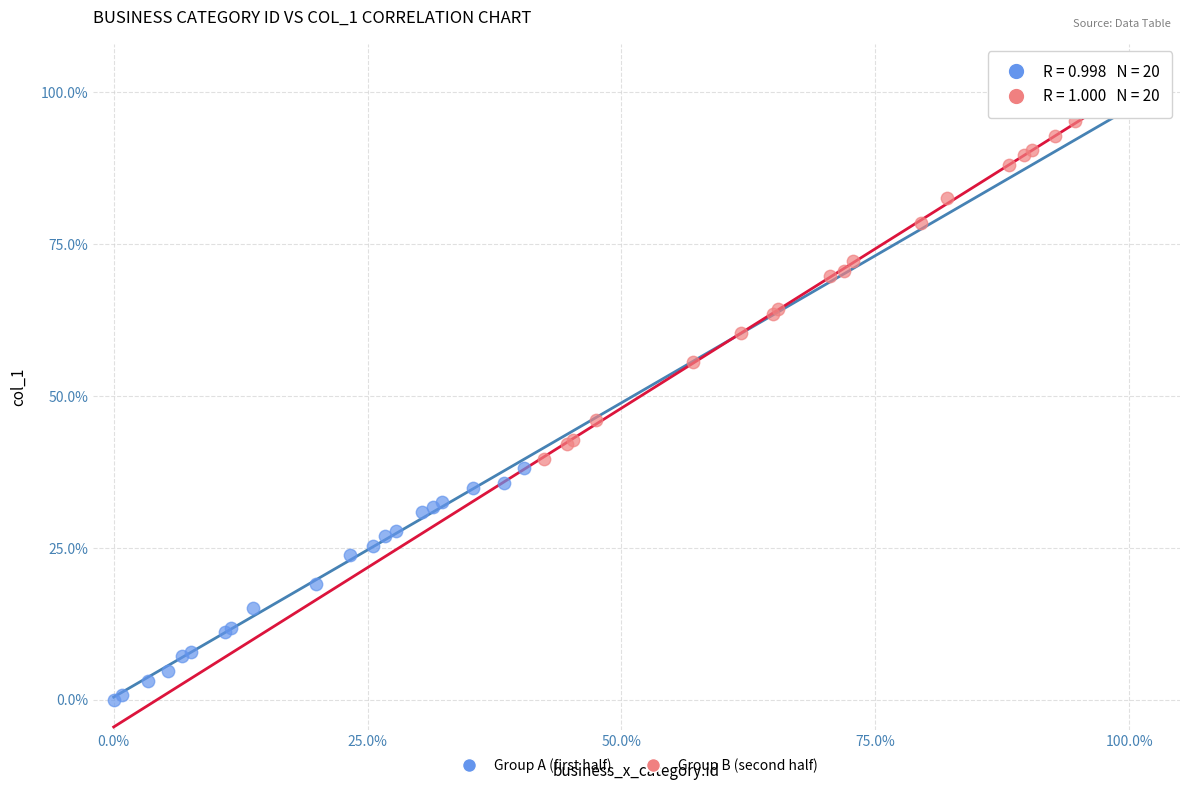

Which series has the largest Y range (max minus min)?

Group B (second half)